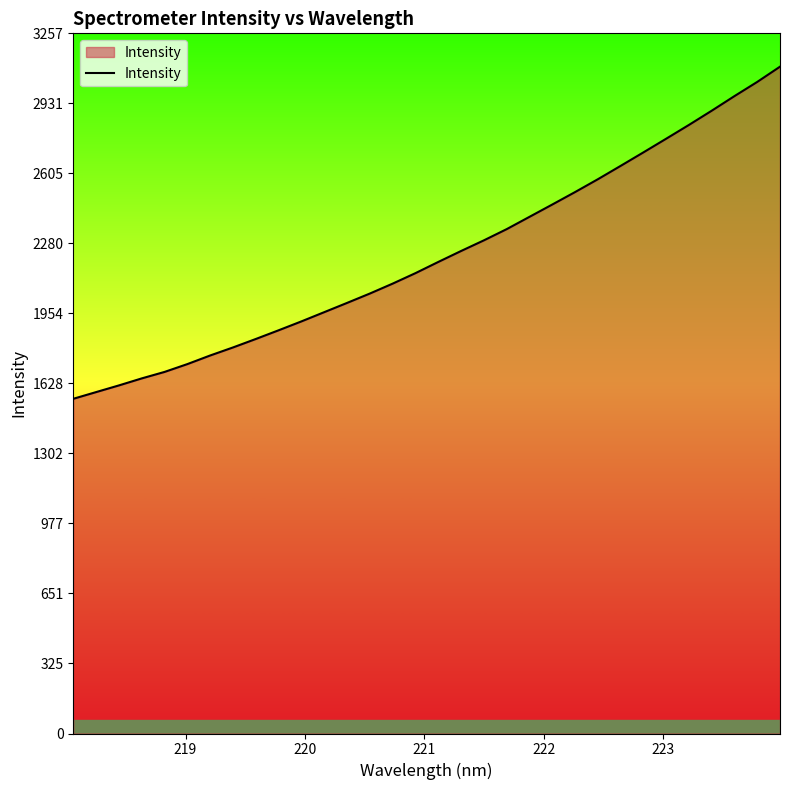

What is the difference between the maximum and minimum values?

1545.1